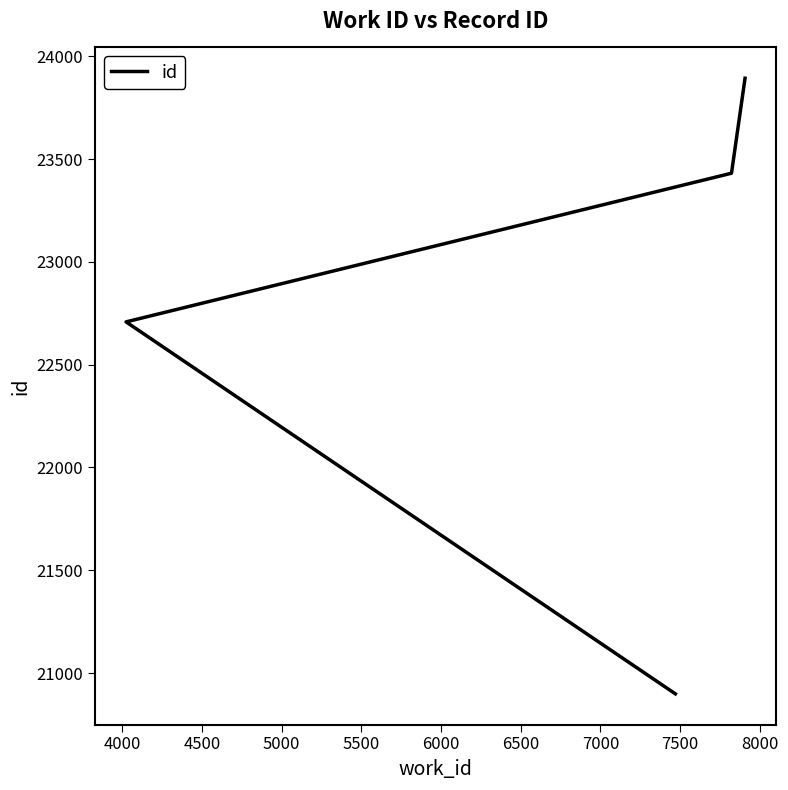

What is the smallest value displayed?

20899